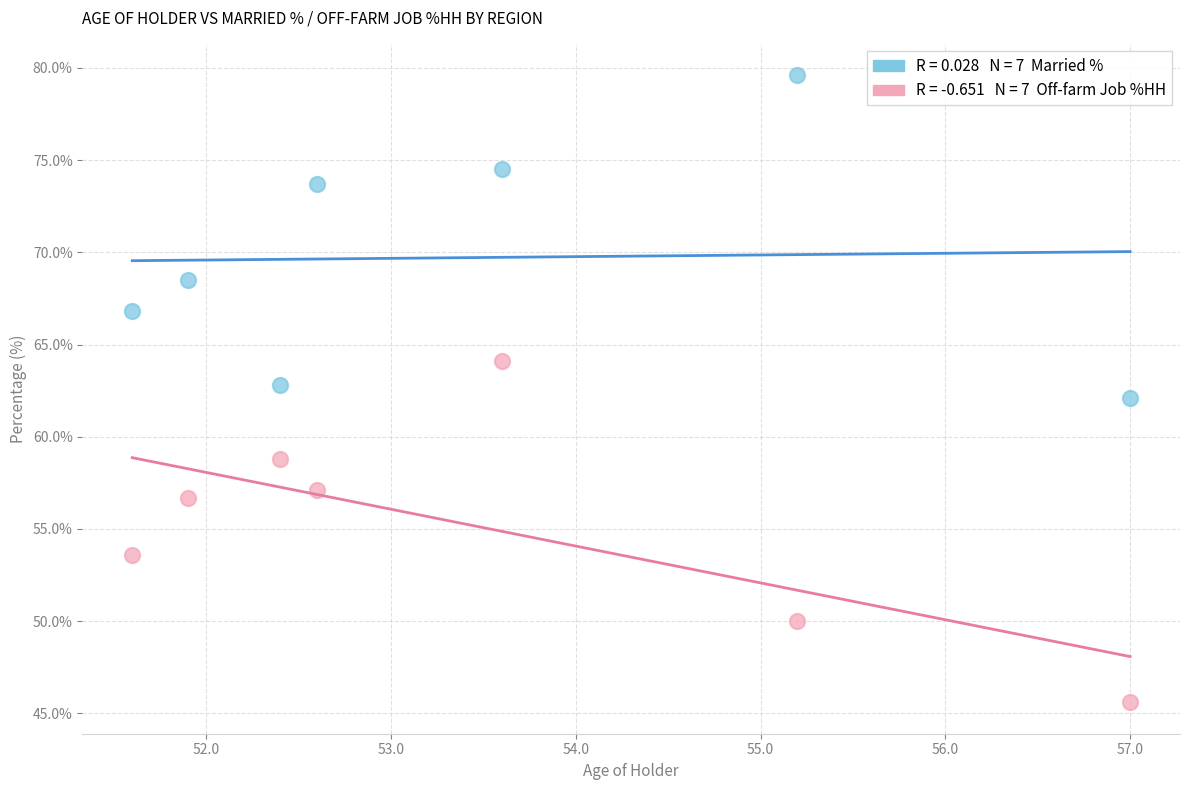

Across all data points, what is the range of X values (max minus min)?

5.4